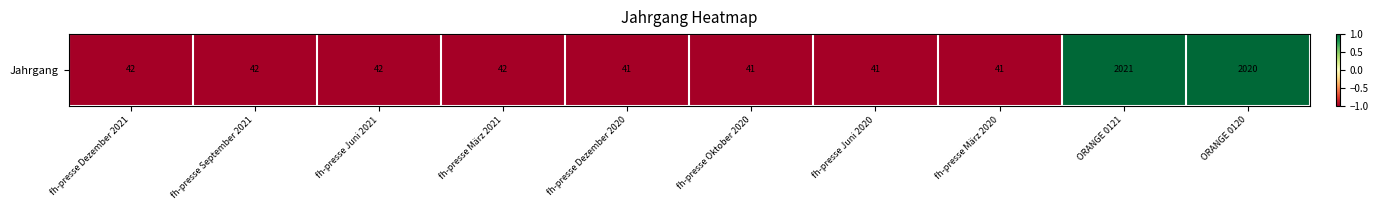

Which has a higher value, fh-presse September 2021 or fh-presse März 2020?

fh-presse September 2021